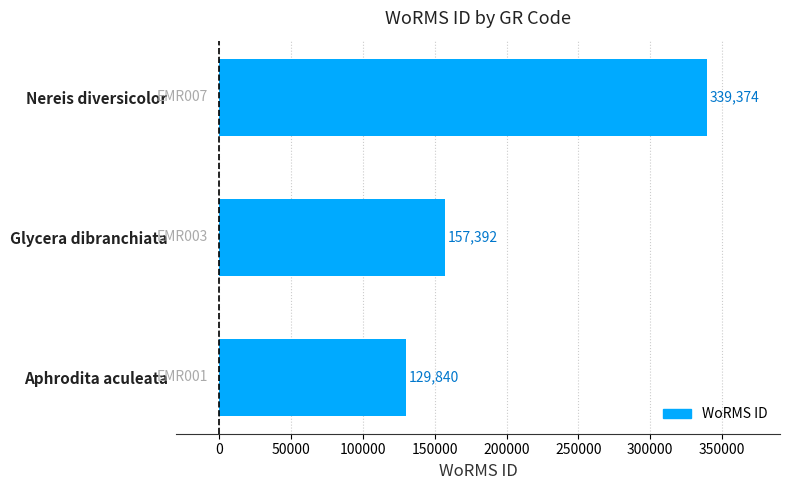

Rank the categories by value from highest to lowest.

Nereis diversicolor, Glycera dibranchiata, Aphrodita aculeata